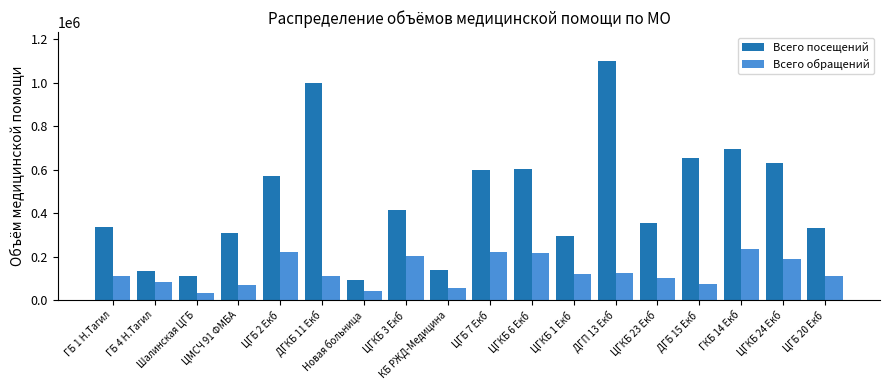

True or false: Всего посещений has a value of 137956 at КБ РЖД-Медицина.

True